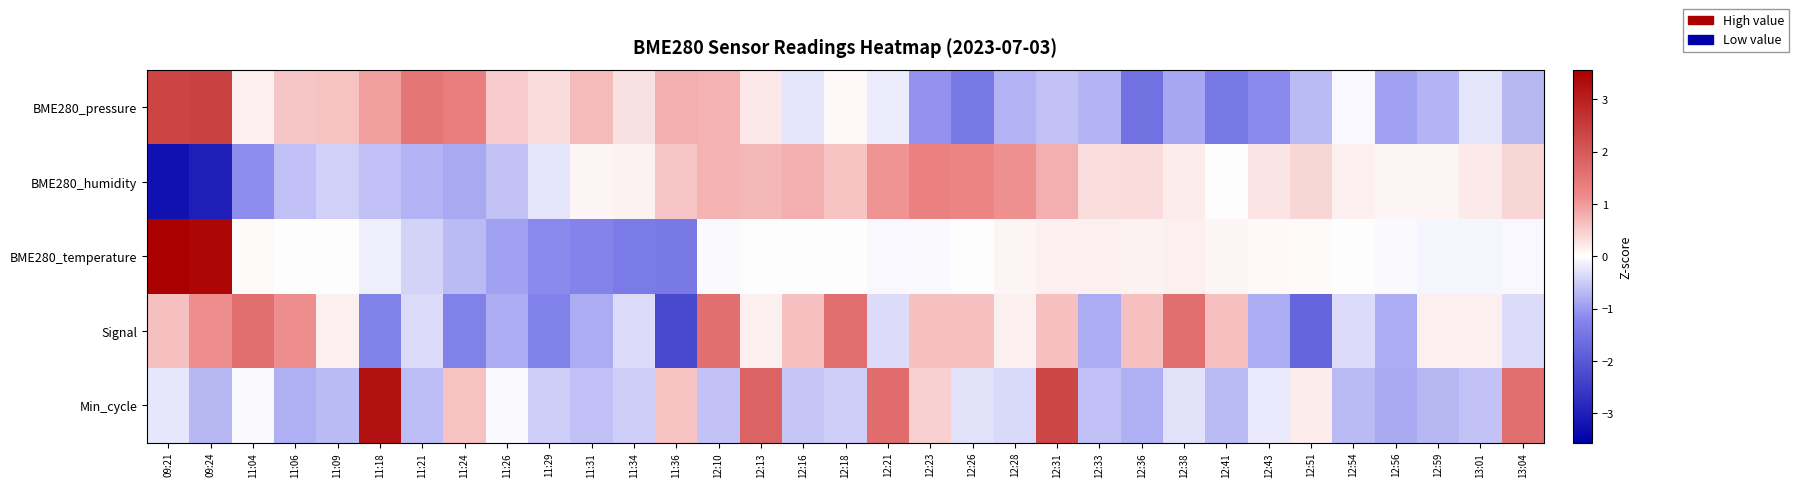

At which category is the sum across all series the highest?

12:31